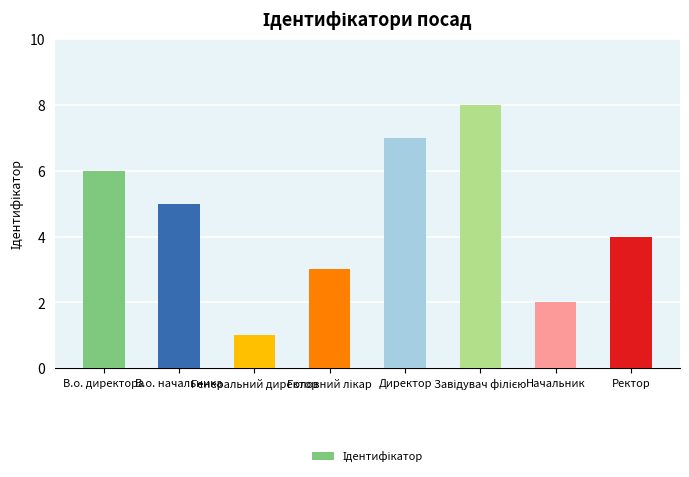

Where is the data nearest to the value 4?

Ректор